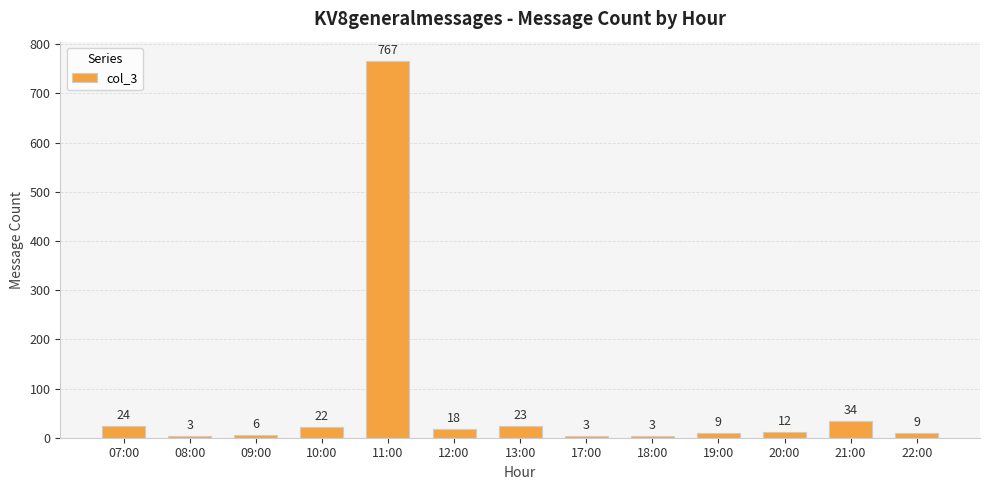

At which label does the data first exceed 12?

07:00